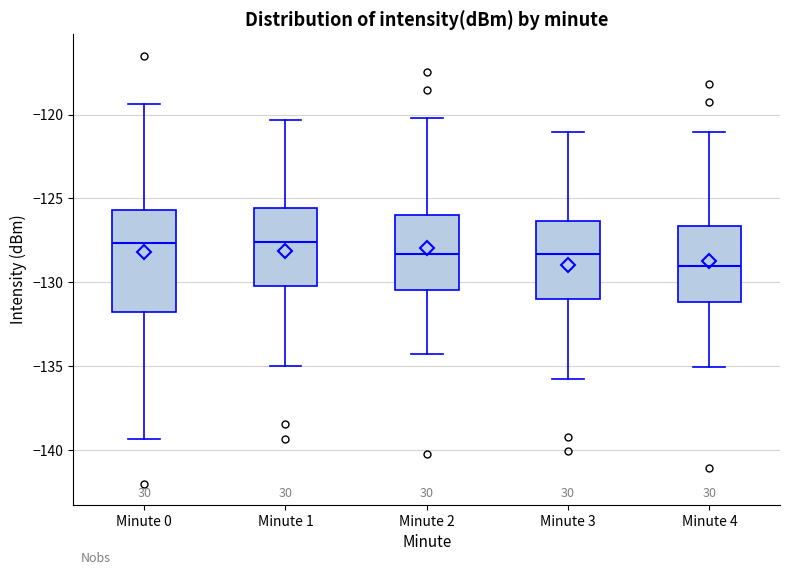

Which box is the tallest, from its lower edge to its upper edge?

Minute 0